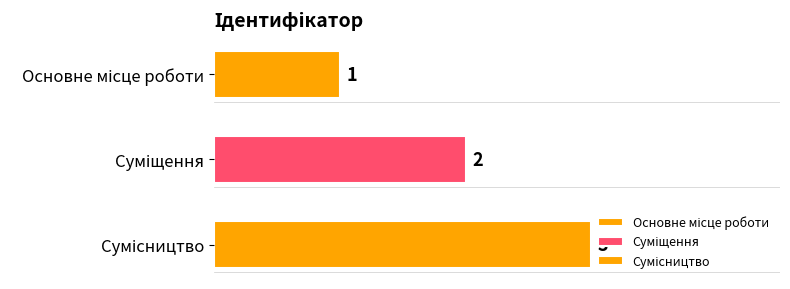

Where is the data nearest to the value 2?

Суміщення